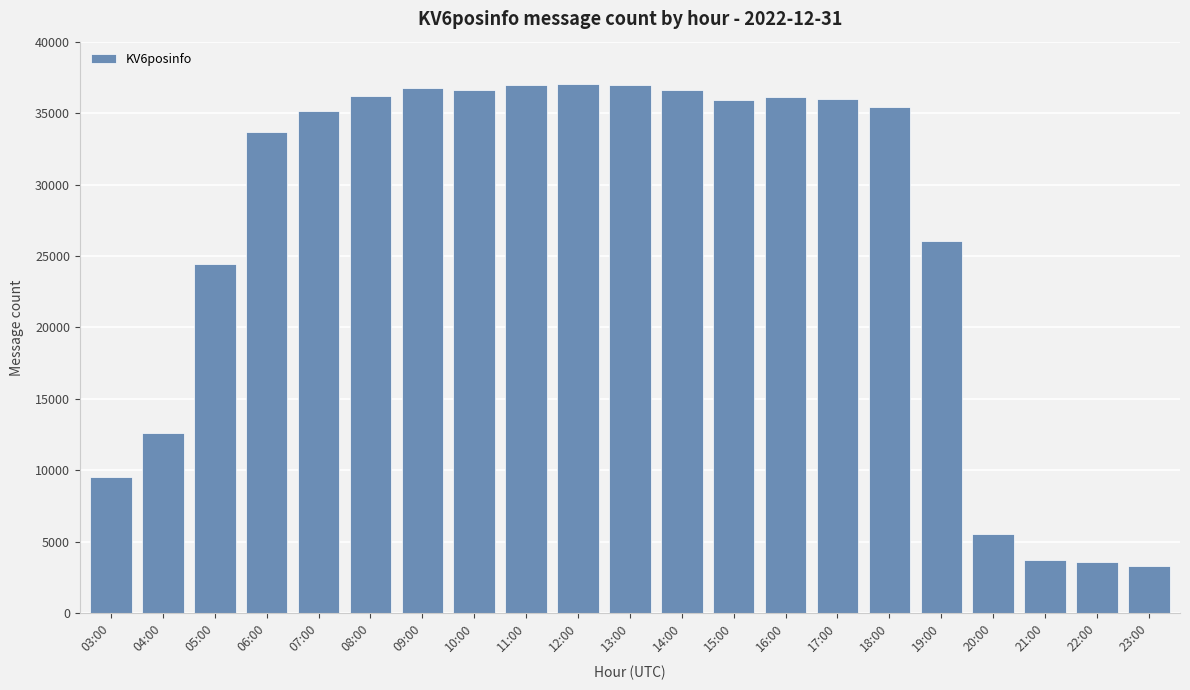

What is the sum of the values at 07:00 and 17:00?

71125